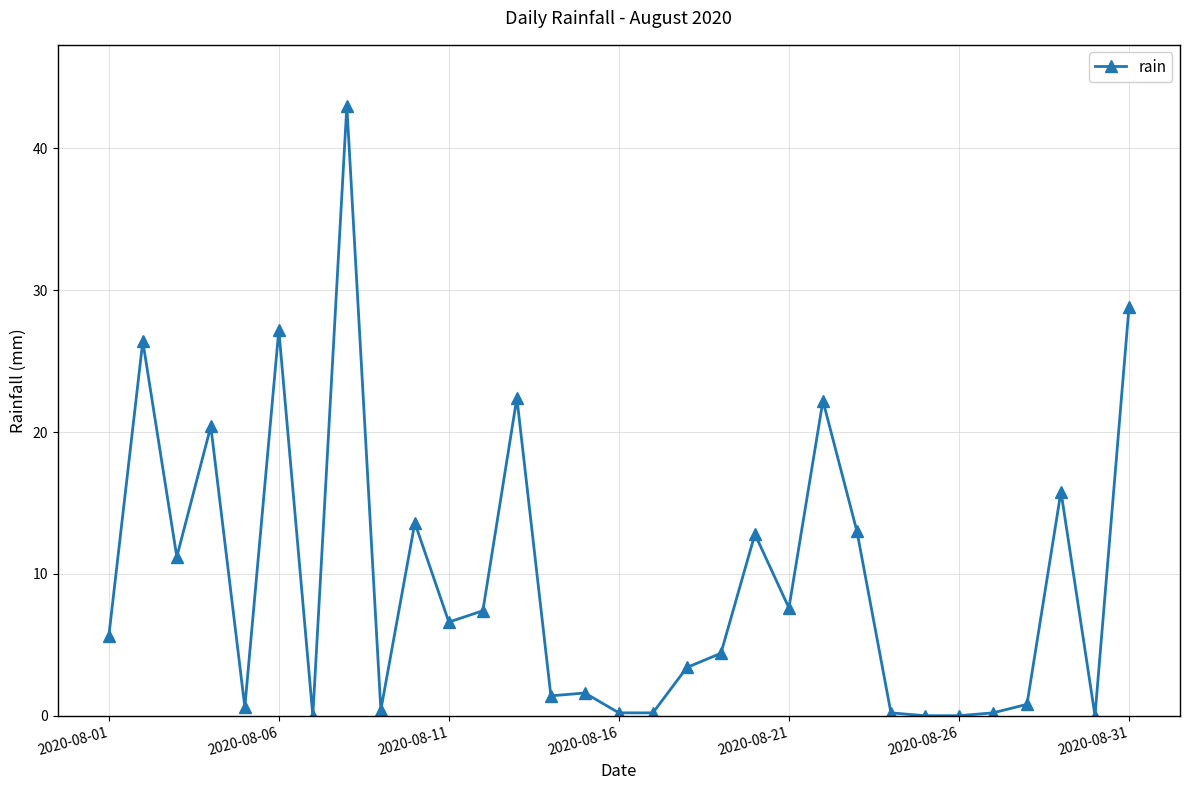

What is the value of the 19th point from the left?

4.4